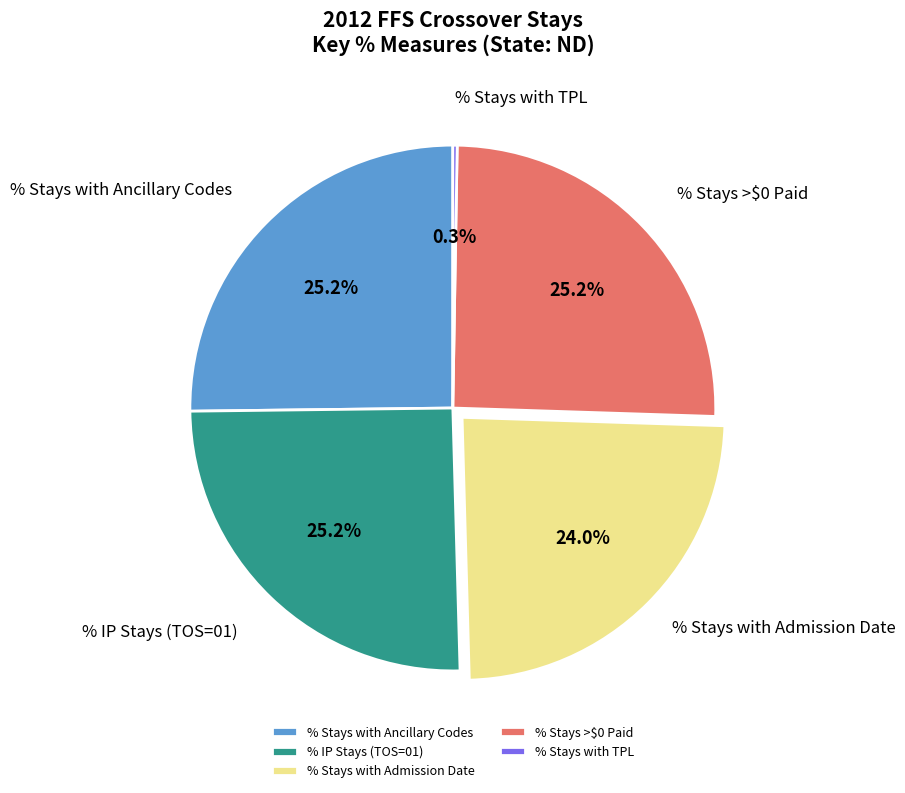

The % Stays with Ancillary Codes slice represents 15% of the pie. True or false?

False